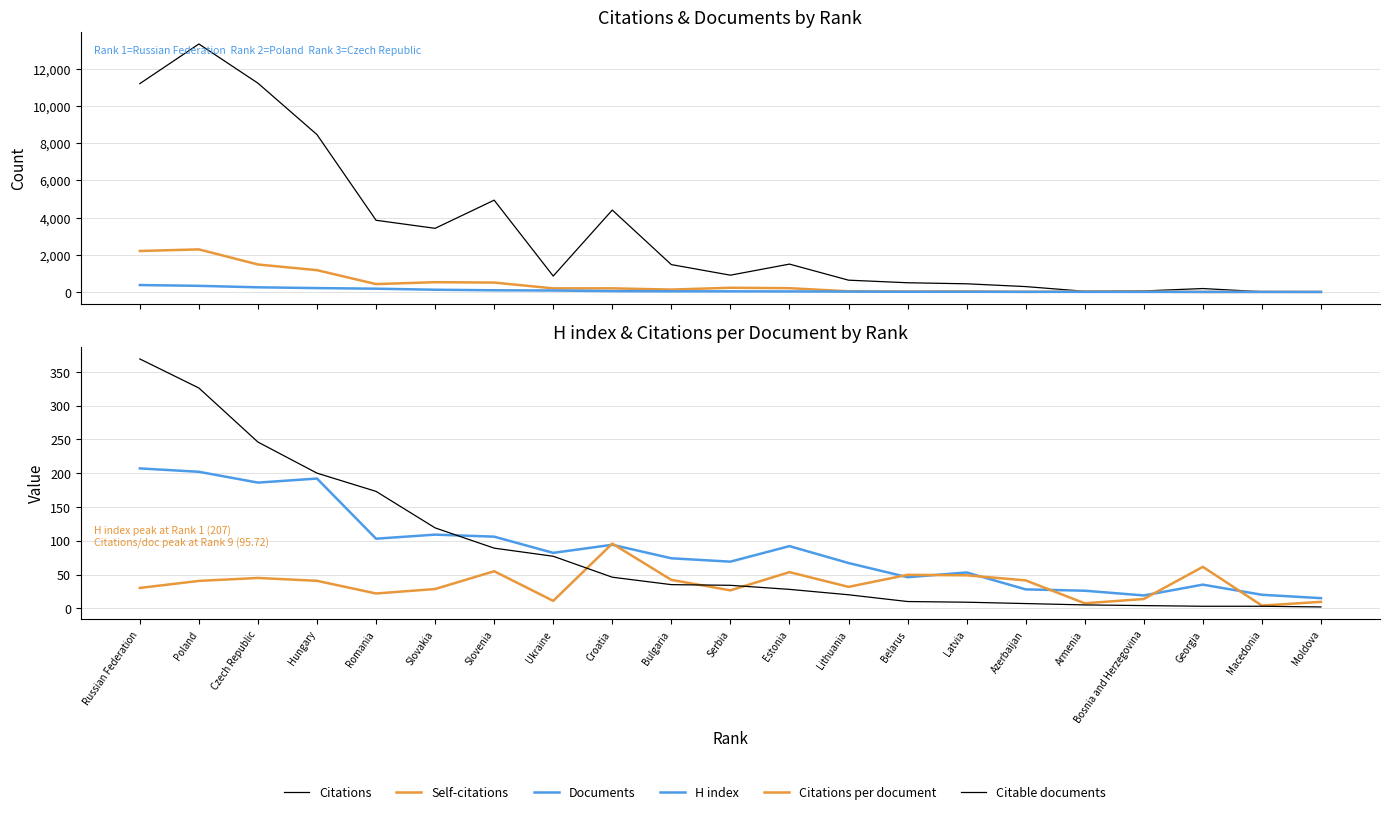

What is the difference between the maximum and minimum values in the Citations per document series?

91.7